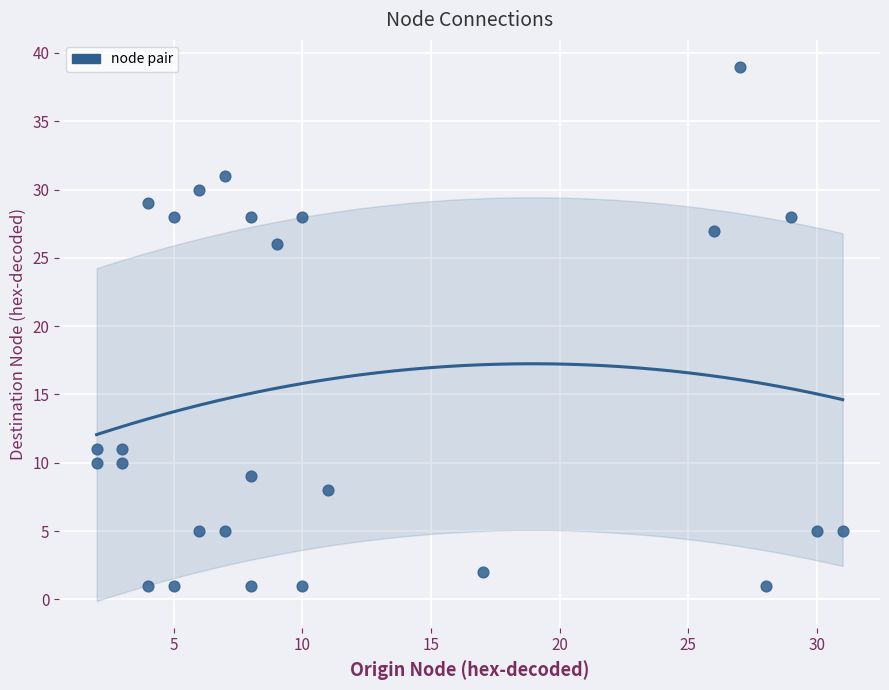

What is the range of Y values (max minus min)?

38